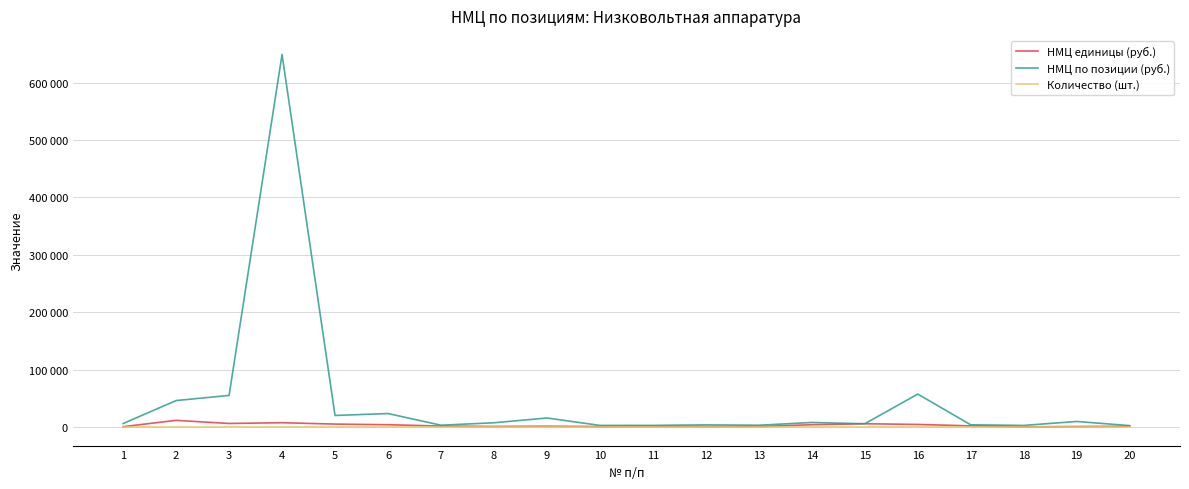

Reading left to right, transcribe all the data shown in this chart.

НМЦ единицы (руб.): 495.6	11500.0	6101.7	7372.9	5000.0	3898.3	1528.1	913.1	1301.3	678.0	913.1	720.3	745.8	3901.9	5593.2	4406.8	1864.4	178.0	799.2	1157.8
НМЦ по позиции (руб.): 5947.6	46000.0	54915.2	648813.4	20000.0	23389.9	3056.2	7305.0	15615.6	2711.9	2739.4	3601.7	2983.0	7803.8	5593.2	57288.1	3728.8	2669.6	9590.9	2315.5
Количество (шт.): 12.0	4.0	9.0	88.0	4.0	6.0	2.0	8.0	12.0	4.0	3.0	5.0	4.0	2.0	1.0	13.0	2.0	15.0	12.0	2.0